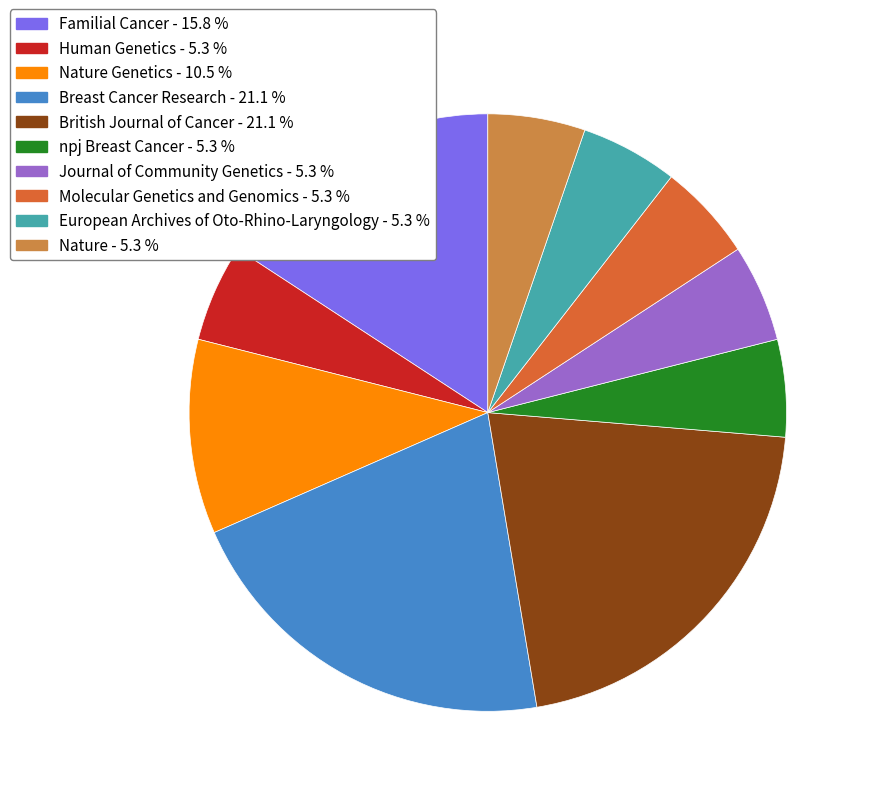

Count the number of slices in the pie.

10